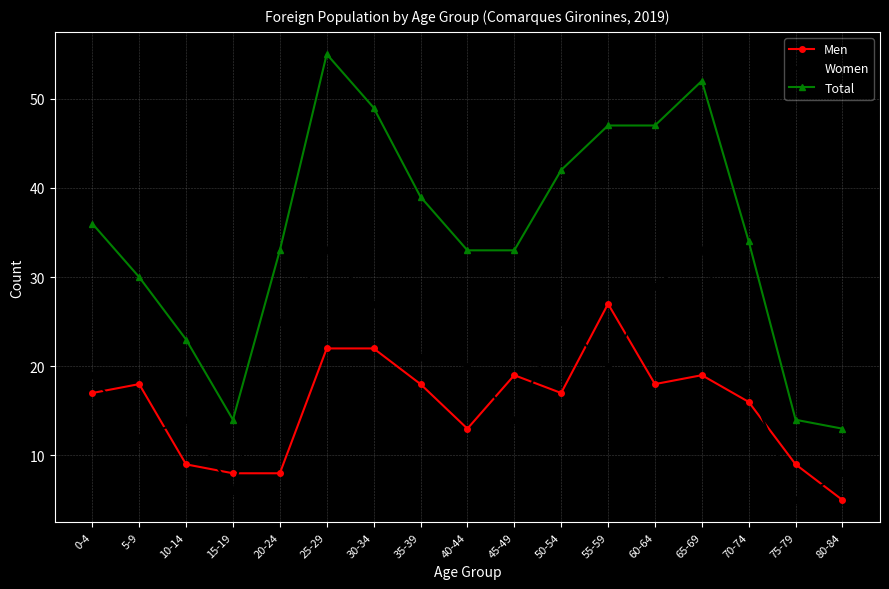

What are all the series names shown in the legend?

Men, Women, Total